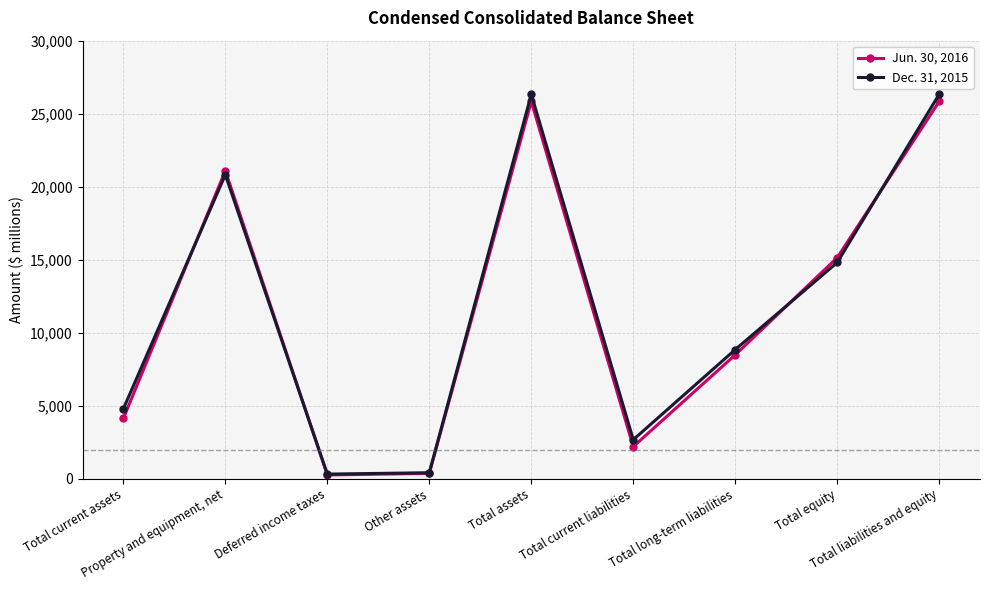

Rank the series by their maximum value, from lowest to highest.

Jun. 30, 2016, Dec. 31, 2015